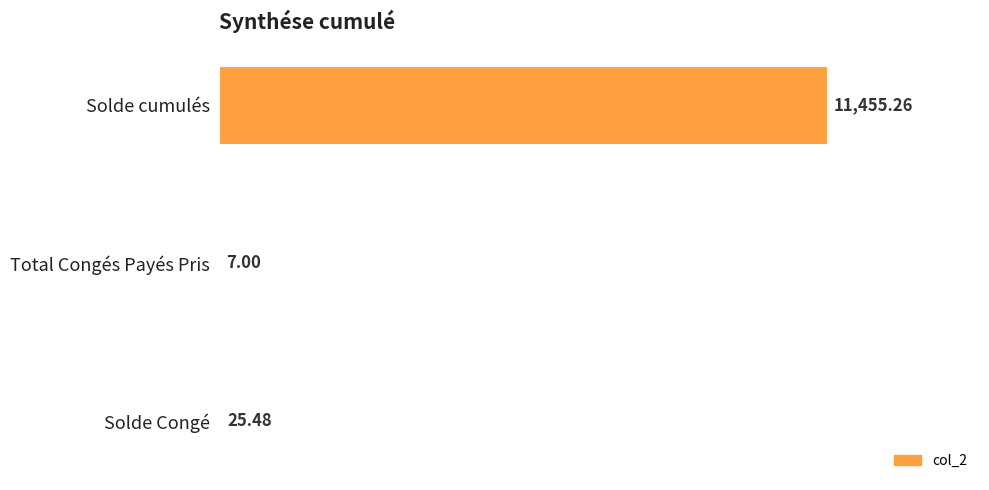

What is the sum of all values?

11487.7